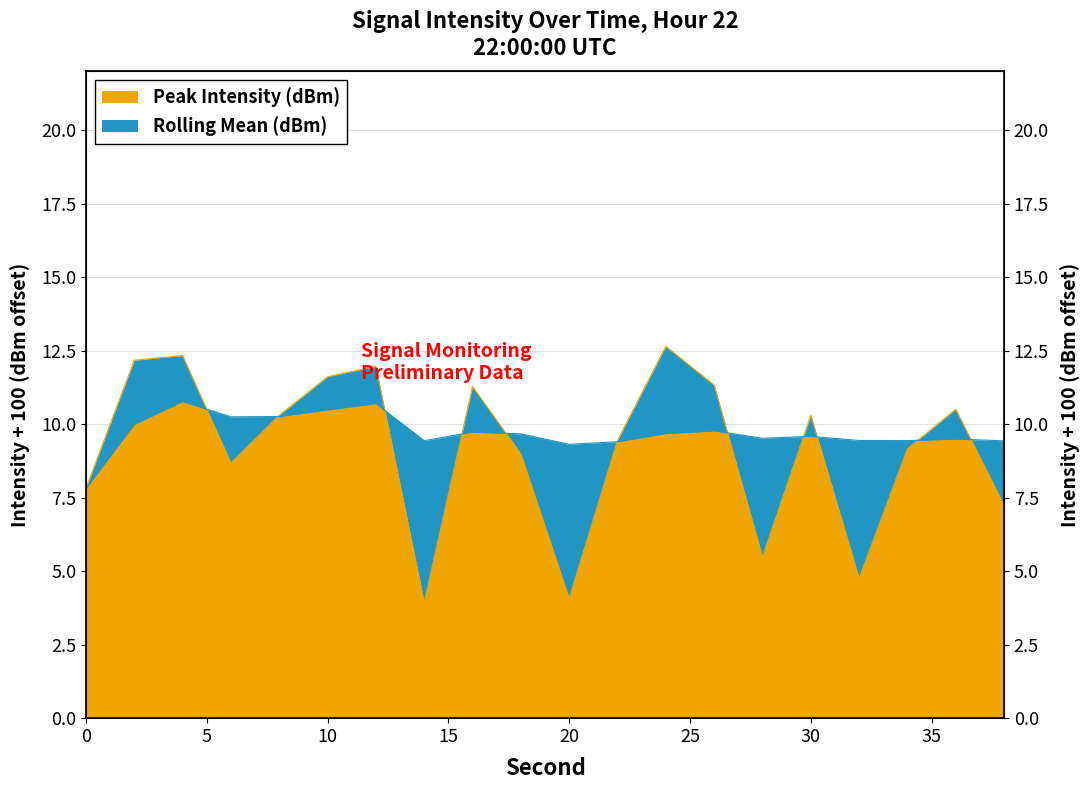

The value of Peak Intensity (dBm) at 28 is 5.5. True or false?

True